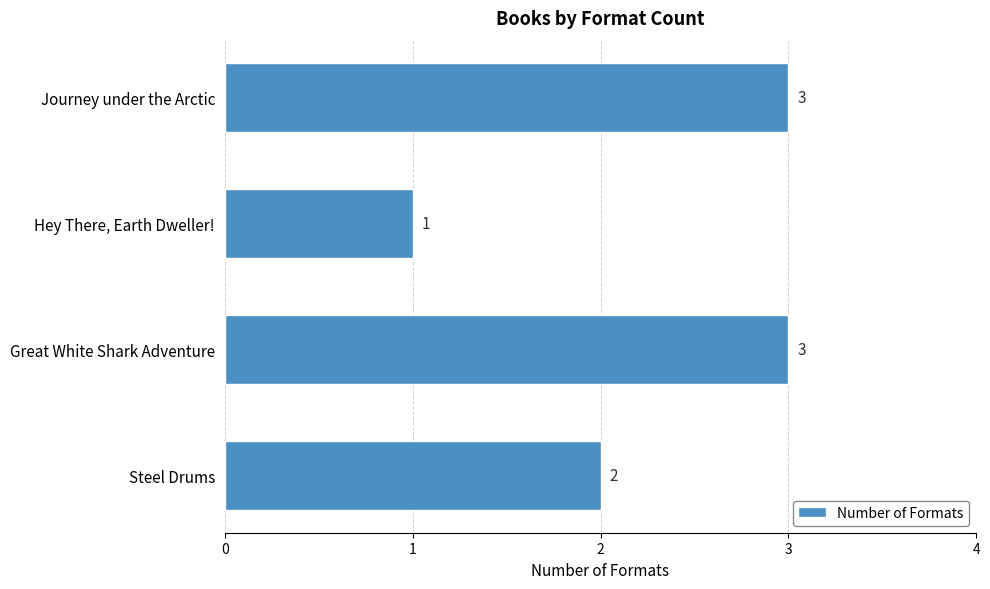

What is the sum of the values at Journey under the Arctic and Hey There, Earth Dweller!?

4